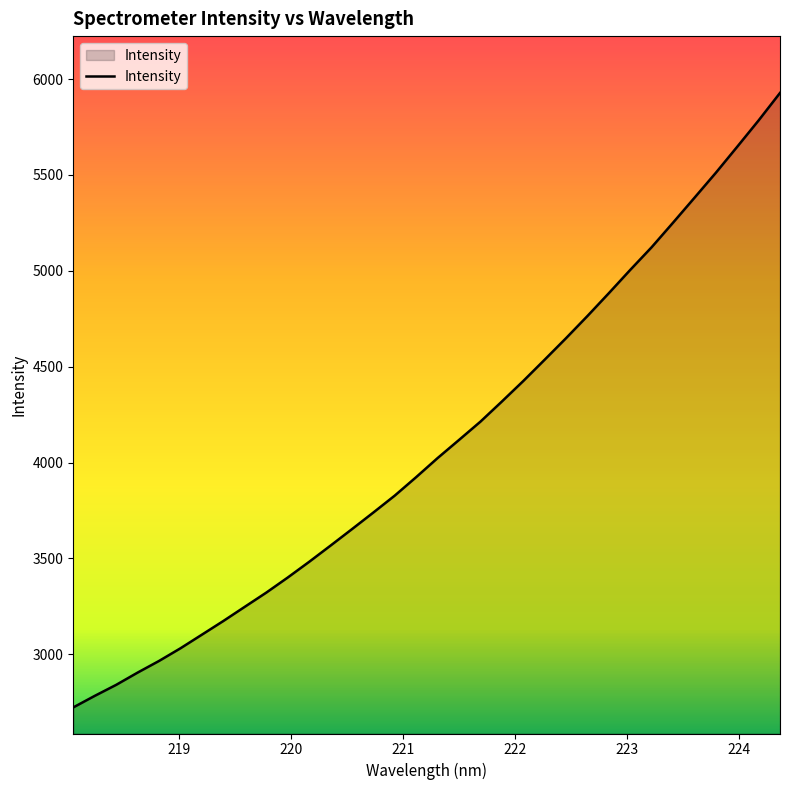

What is the smallest value displayed?

2722.6